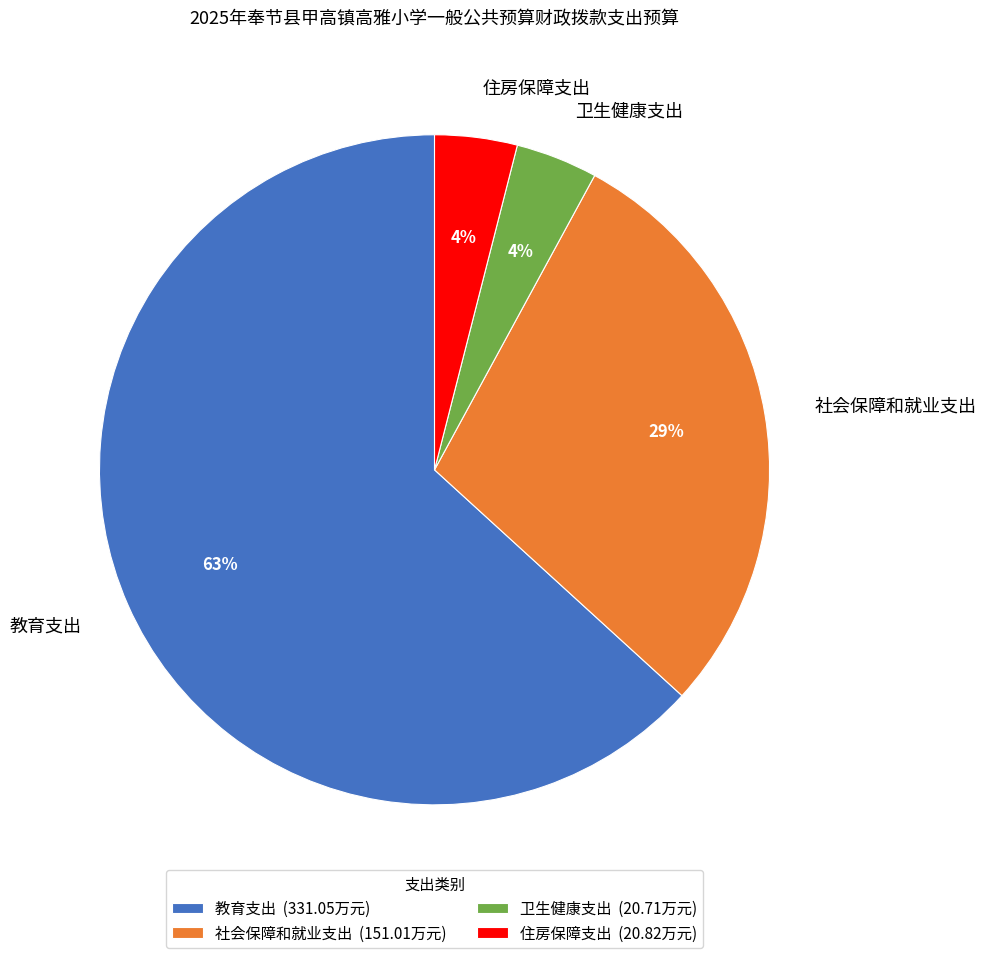

Count the number of slices in the pie.

4